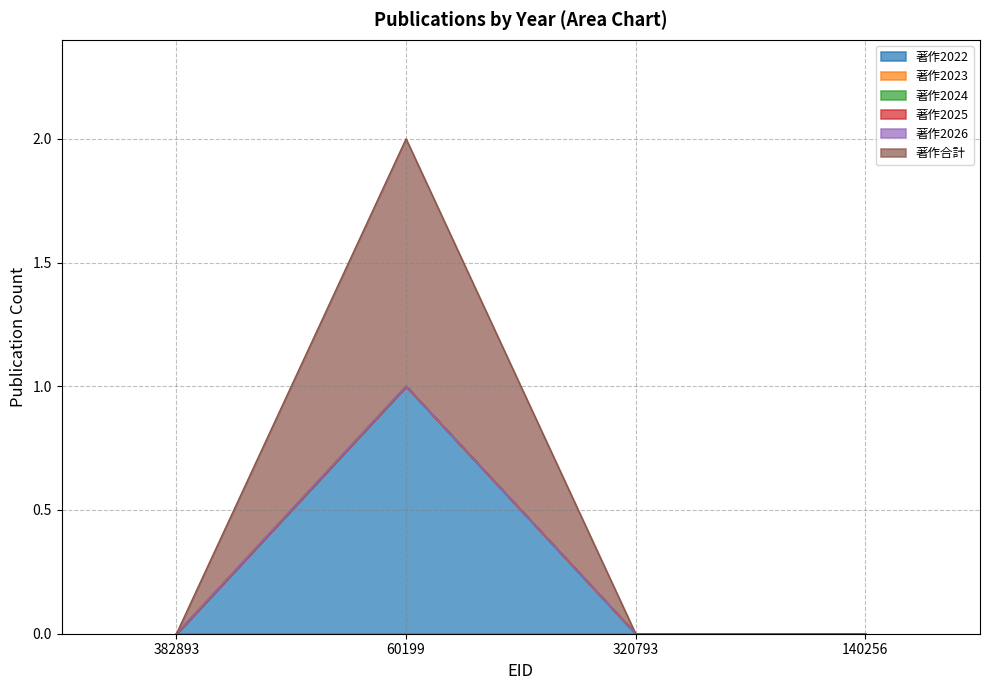

The value of 著作2024 at 60199 is 0. True or false?

True